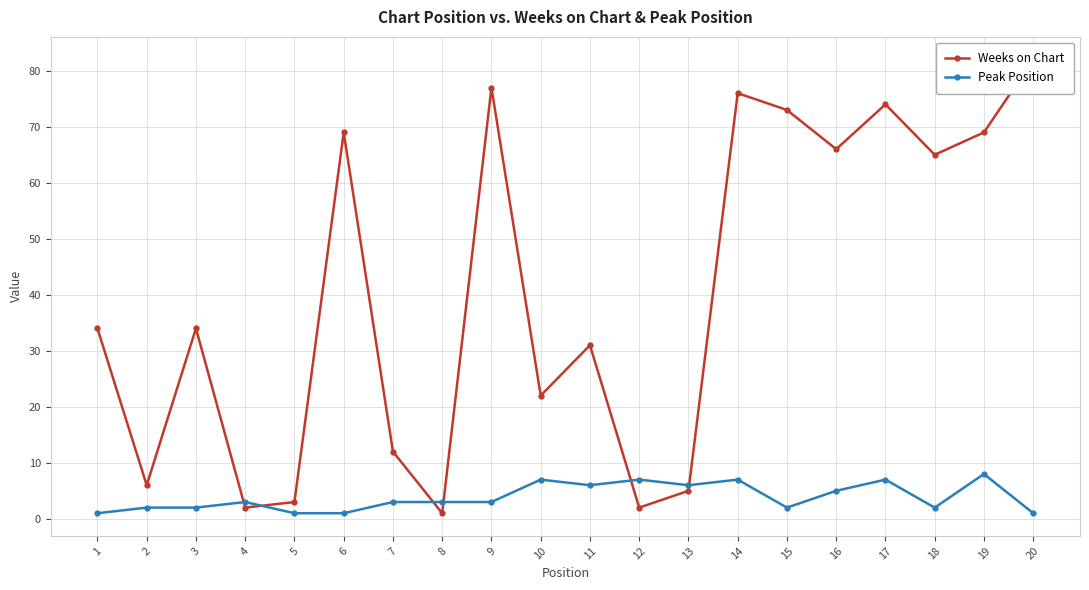

Where is the first local maximum for Peak Position?

4